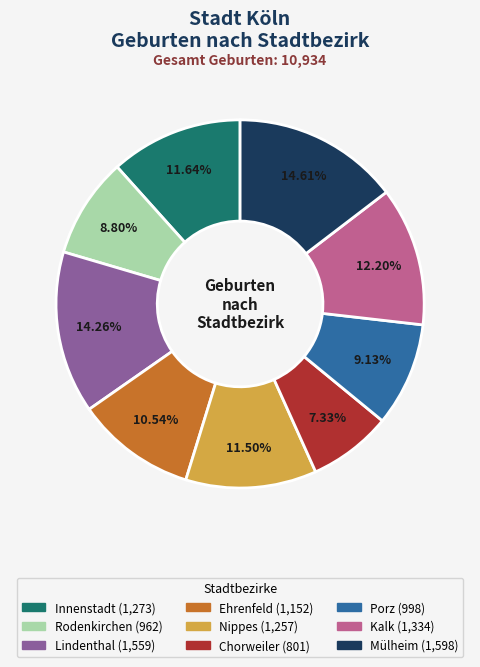

How many segments does this pie chart have?

9